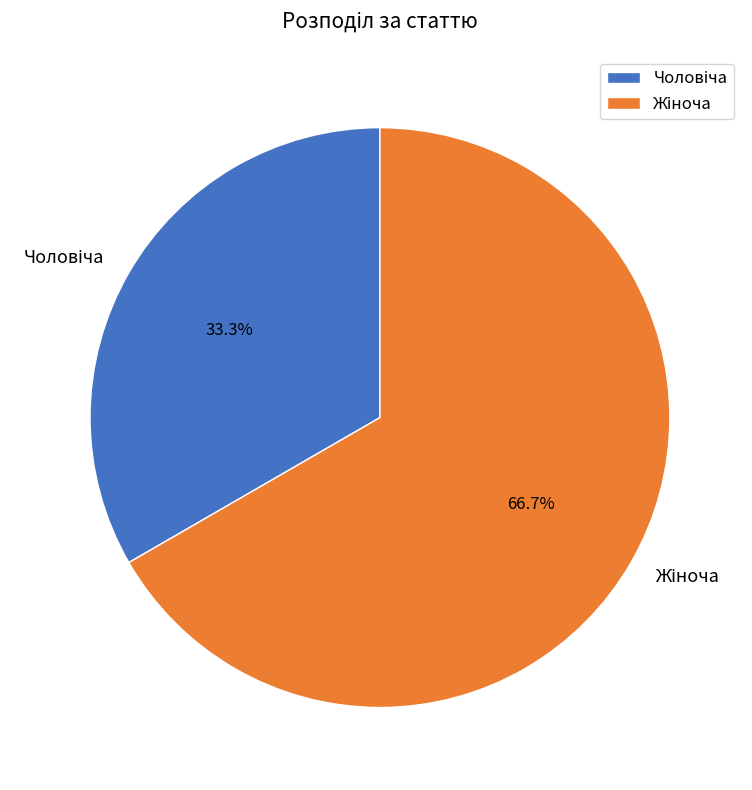

Is there any slice that represents more than half of the pie?

Yes